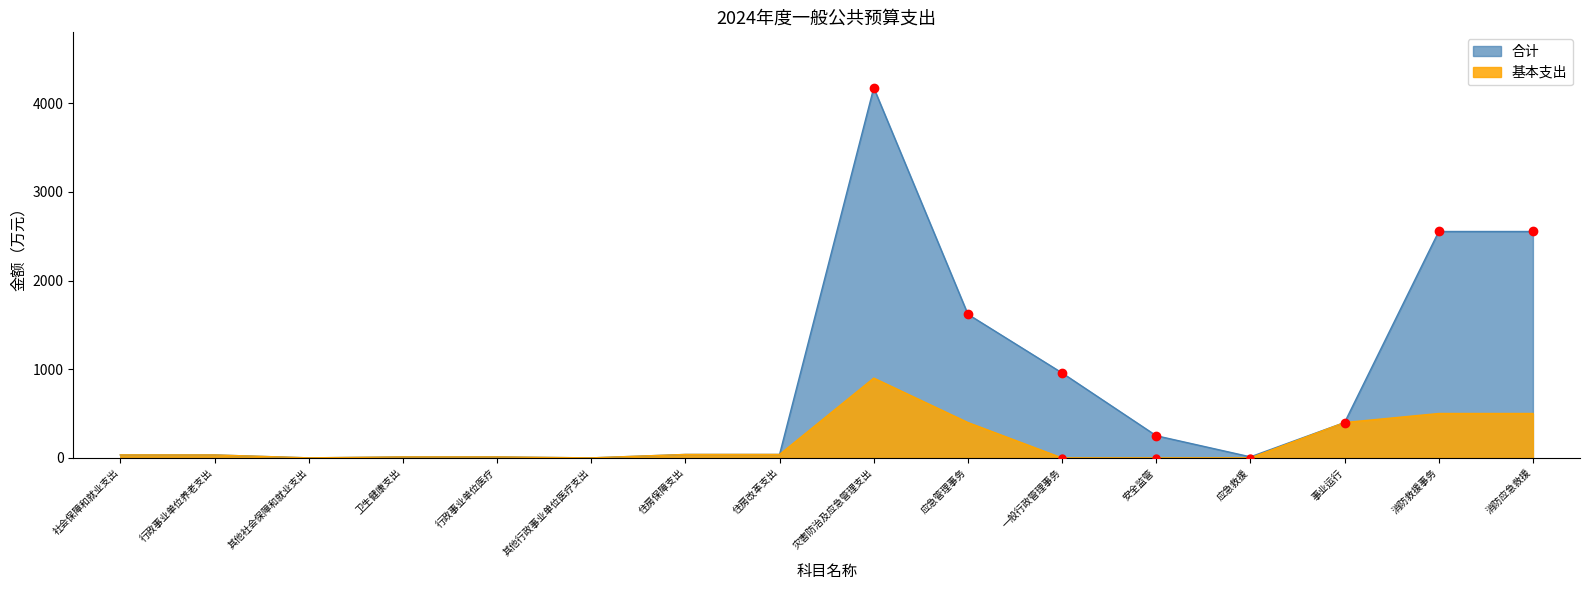

Which series changed the most between 应急救援 and 消防救援事务?

合计